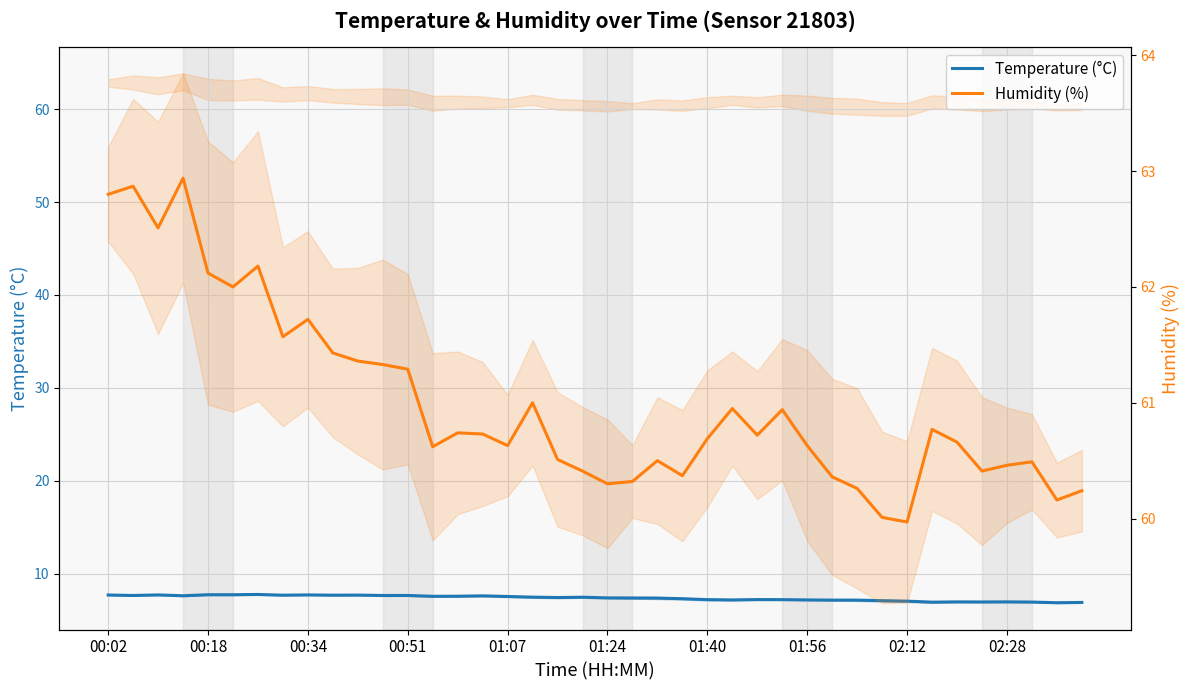

True or false: Humidity (%) and Temperature (°C) cross at least once.

False